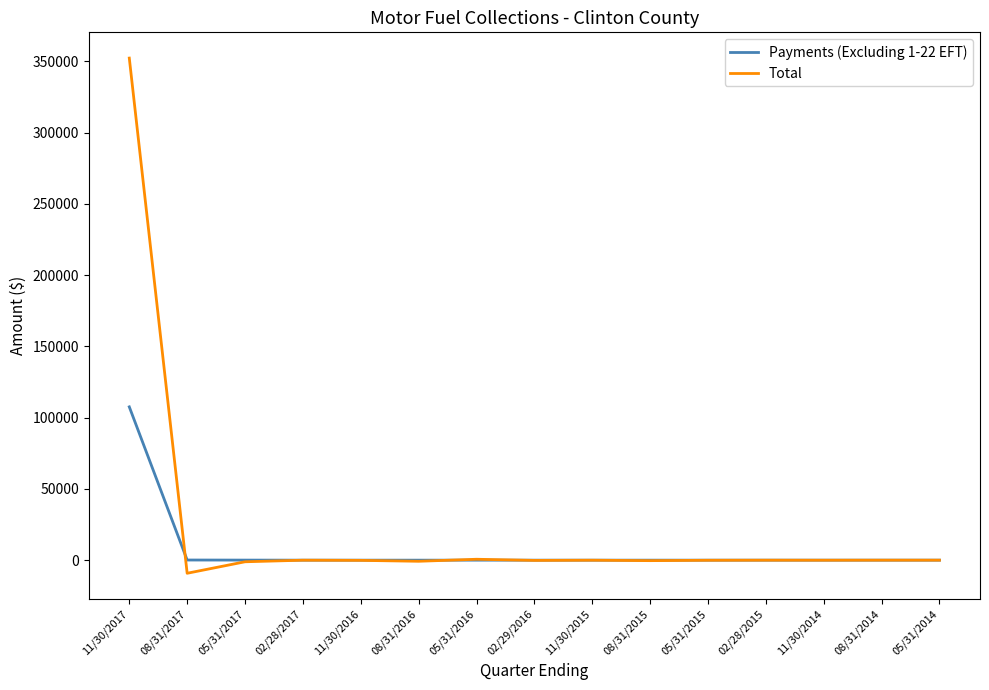

List the series in order of their peak value, lowest first.

Payments (Excluding 1-22 EFT), Total